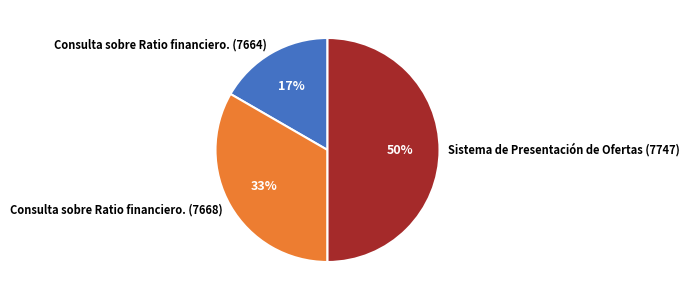

True or false: Consulta sobre Ratio financiero. (7664) accounts for 17% of the total.

True